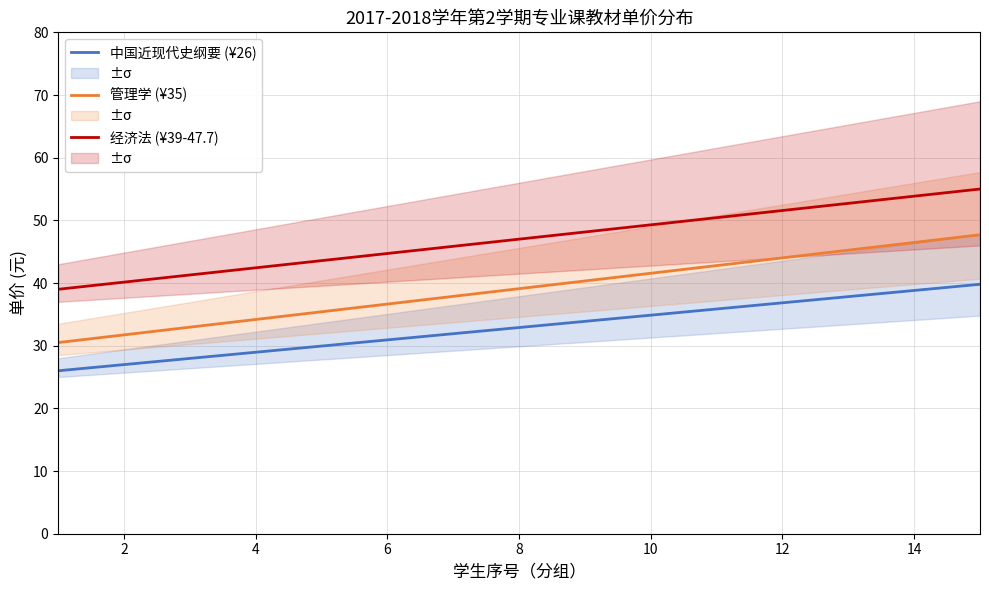

What is the difference between the maximum and second lowest values in the 管理学 (¥35) series?

16.0